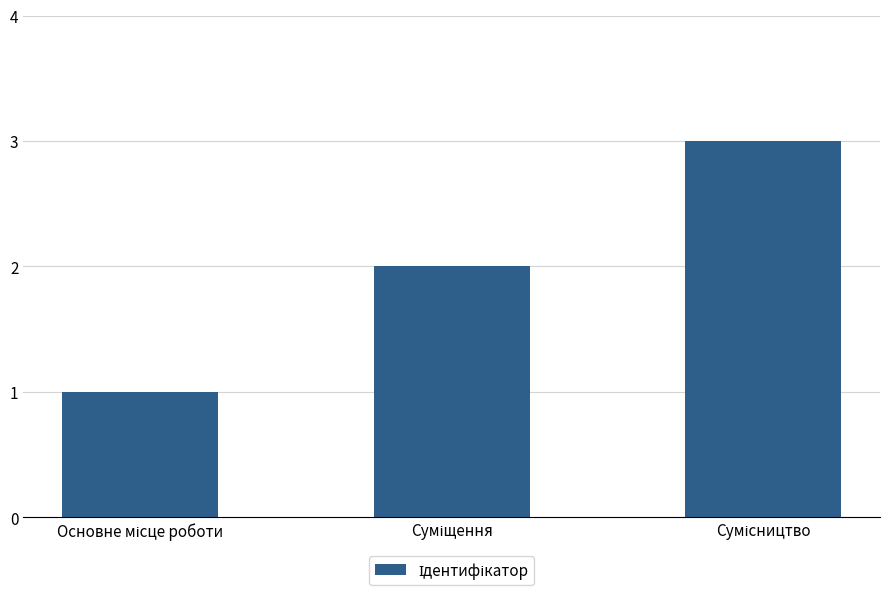

What is the maximum value shown in the chart?

3